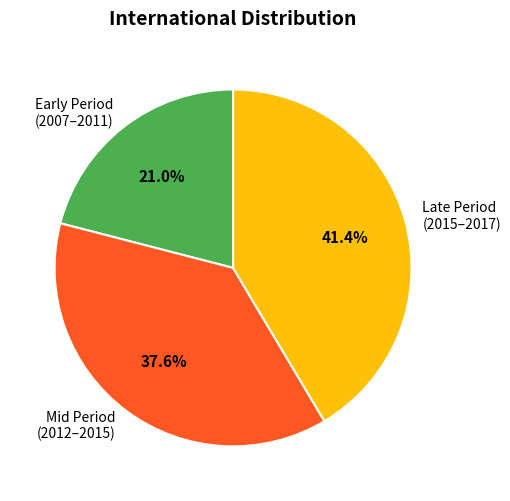

What percentage do Early Period (2007–2011) and Mid Period (2012–2015) together represent?

58.6%